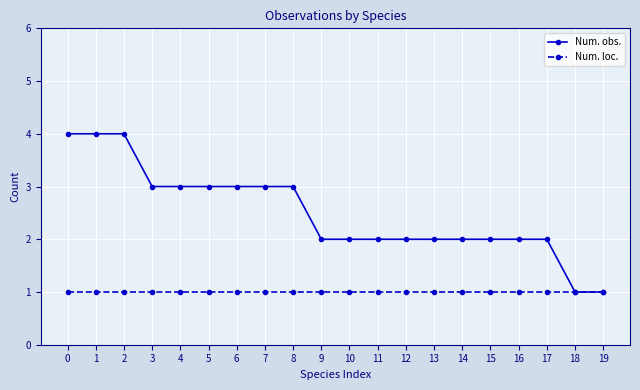

Which series has the largest total across all categories?

Num. obs.